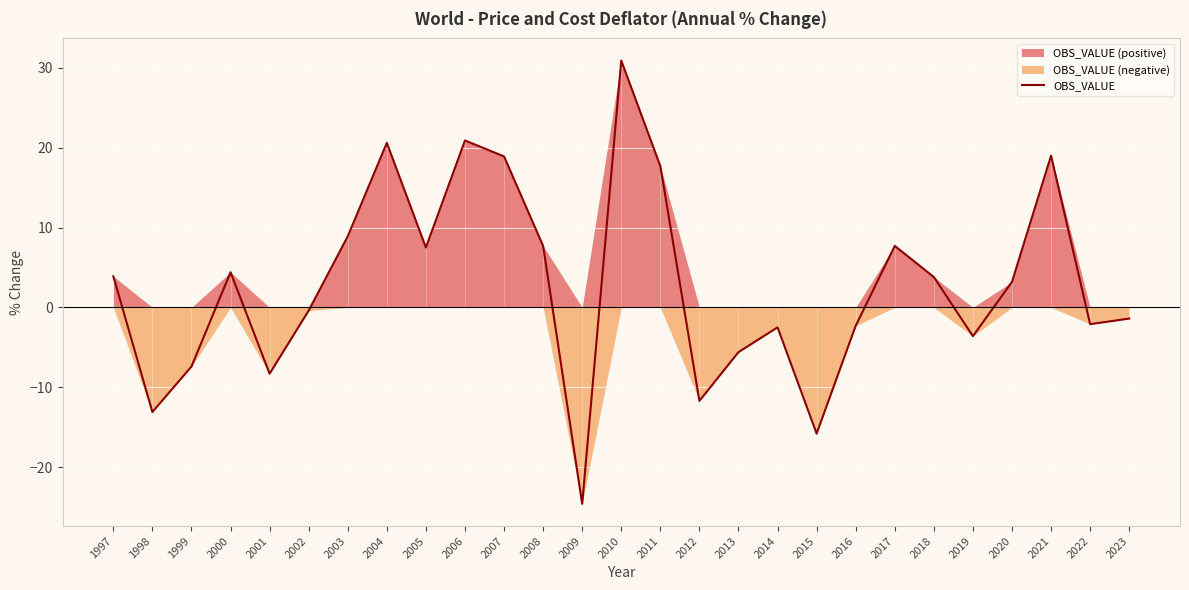

Where does the data first go above 3?

1997